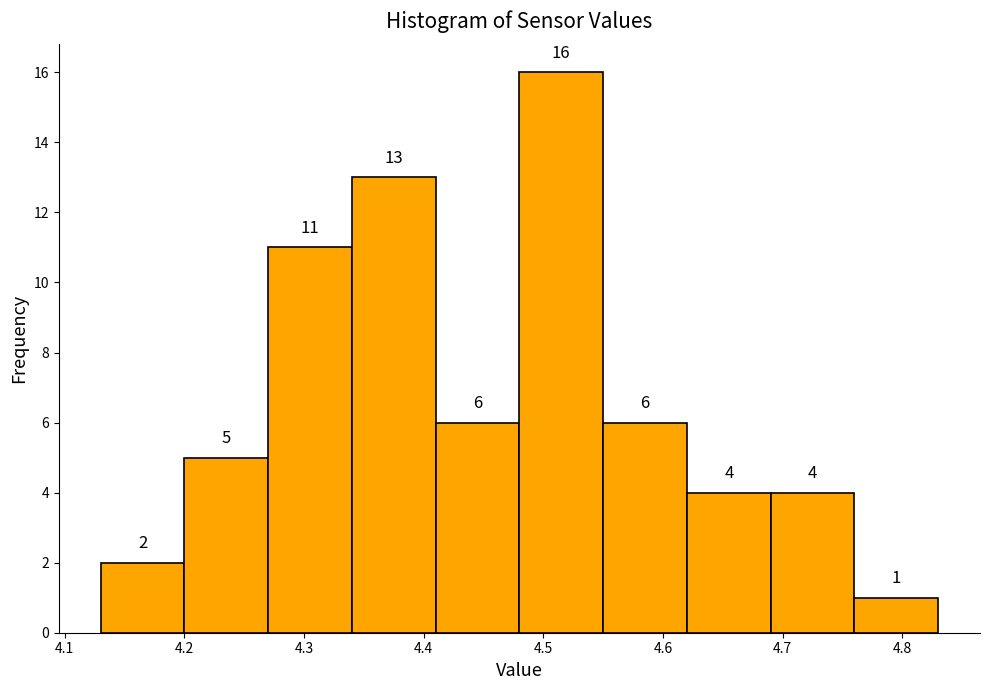

Reading left to right, list every bar in this chart as the range it spans on the x-axis followed by its height.

4.13 to 4.20: 2
4.20 to 4.27: 5
4.27 to 4.34: 11
4.34 to 4.41: 13
4.41 to 4.48: 6
4.48 to 4.55: 16
4.55 to 4.62: 6
4.62 to 4.69: 4
4.69 to 4.76: 4
4.76 to 4.83: 1